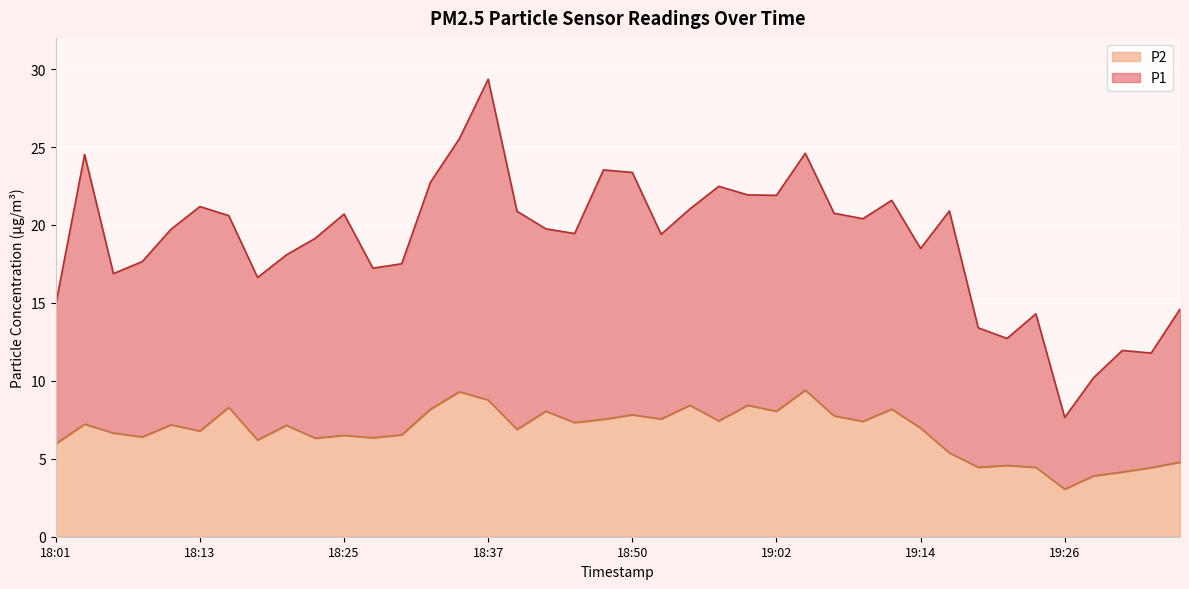

What is the value of the 2nd point from the left?

7.2